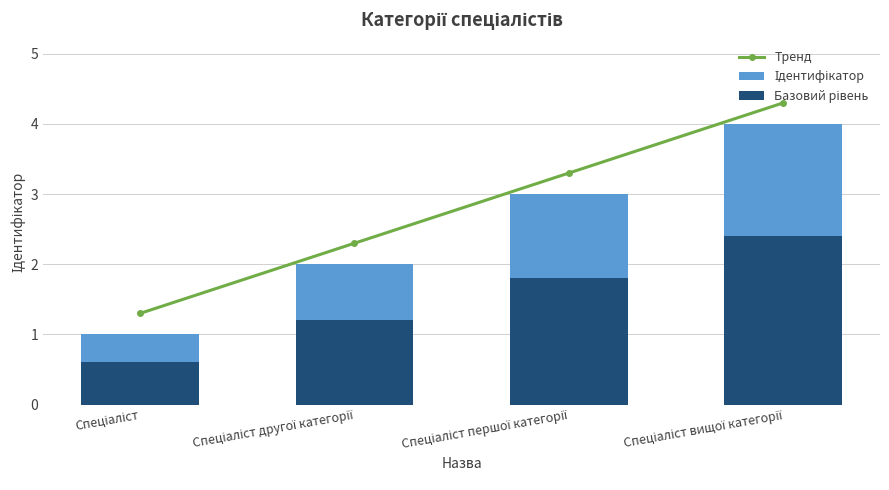

How many groups of bars are there?

4